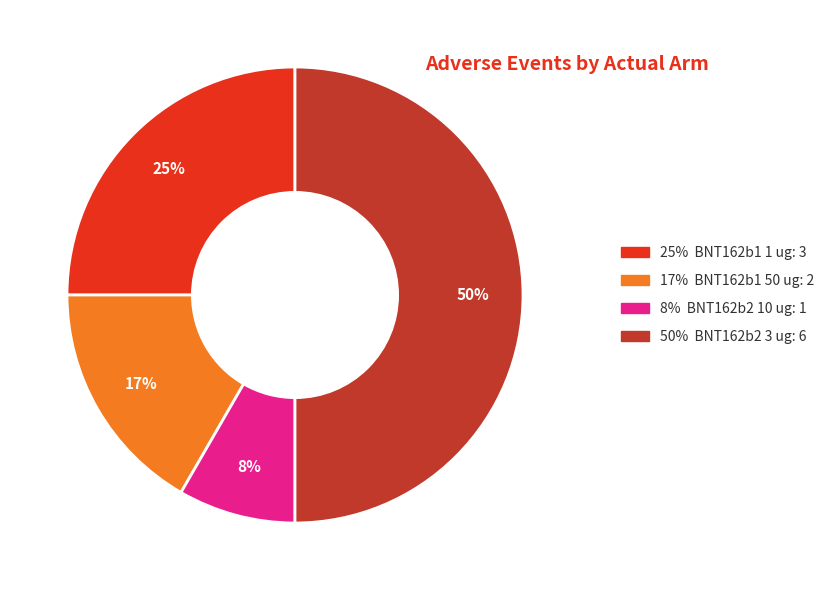

To the nearest percent, what is the average slice percentage?

25%